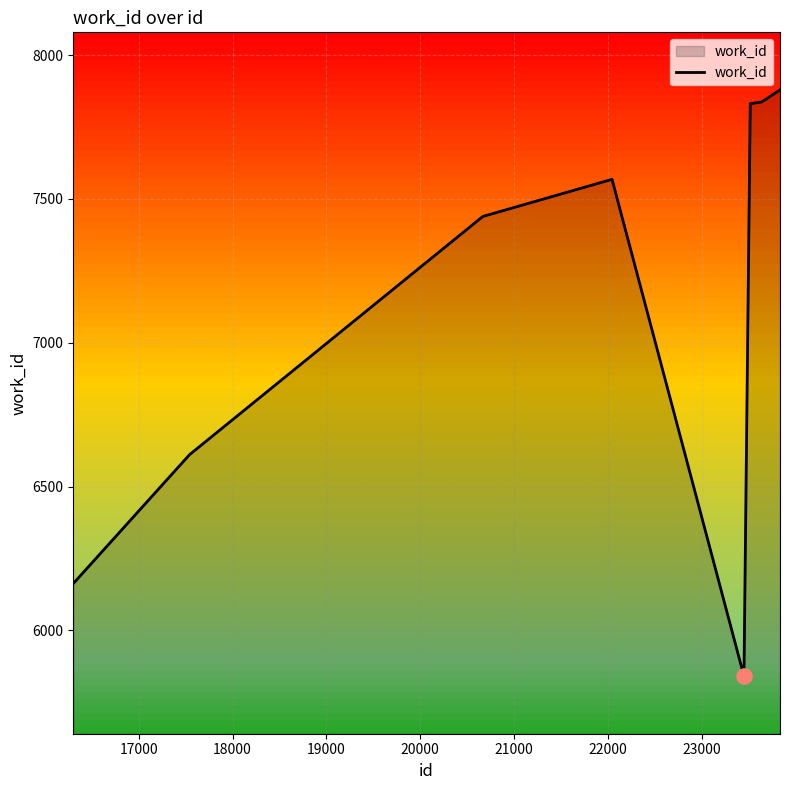

What is the minimum value shown in the chart?

5841